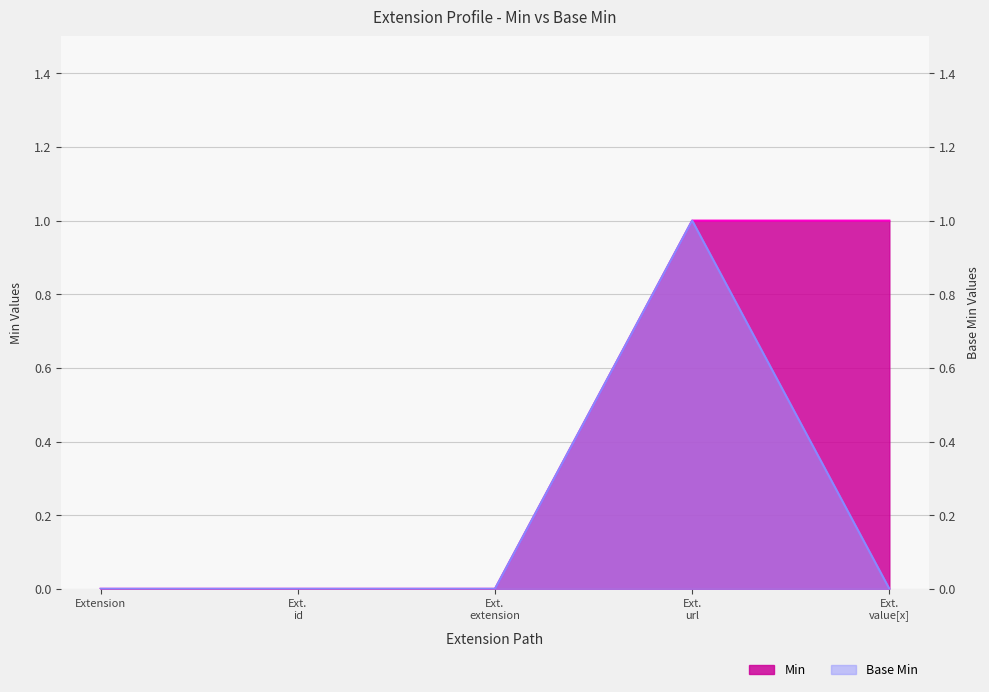

List the labels in order of Min value, smallest first.

Extension, Ext. id, Ext. extension, Ext. url, Ext. value[x]